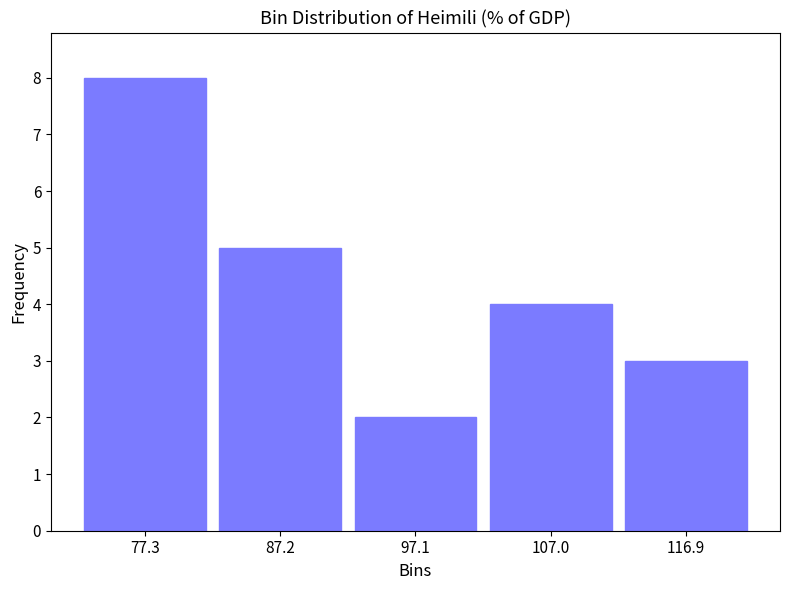

Reading left to right, list every bar in this chart as the range it spans on the x-axis followed by its height. Neither the bar edges nor the heights are printed on the chart, so give them approximately, as read against the axes.

72 to 82: 8
82 to 92: 5
92 to 102: 2
102 to 112: 4
112 to 122: 3